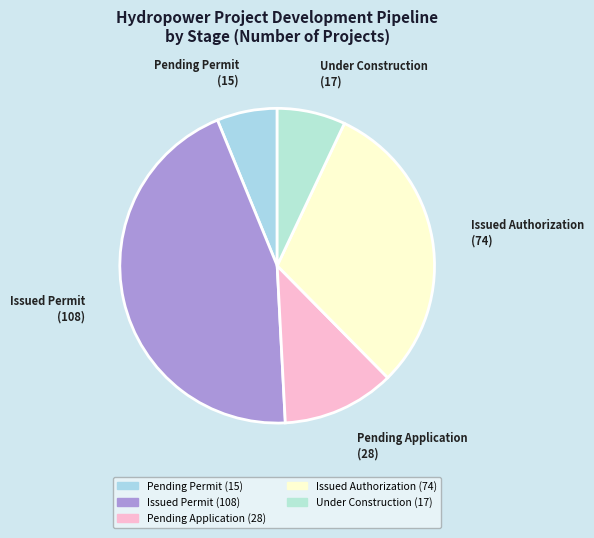

How many segments does this pie chart have?

5